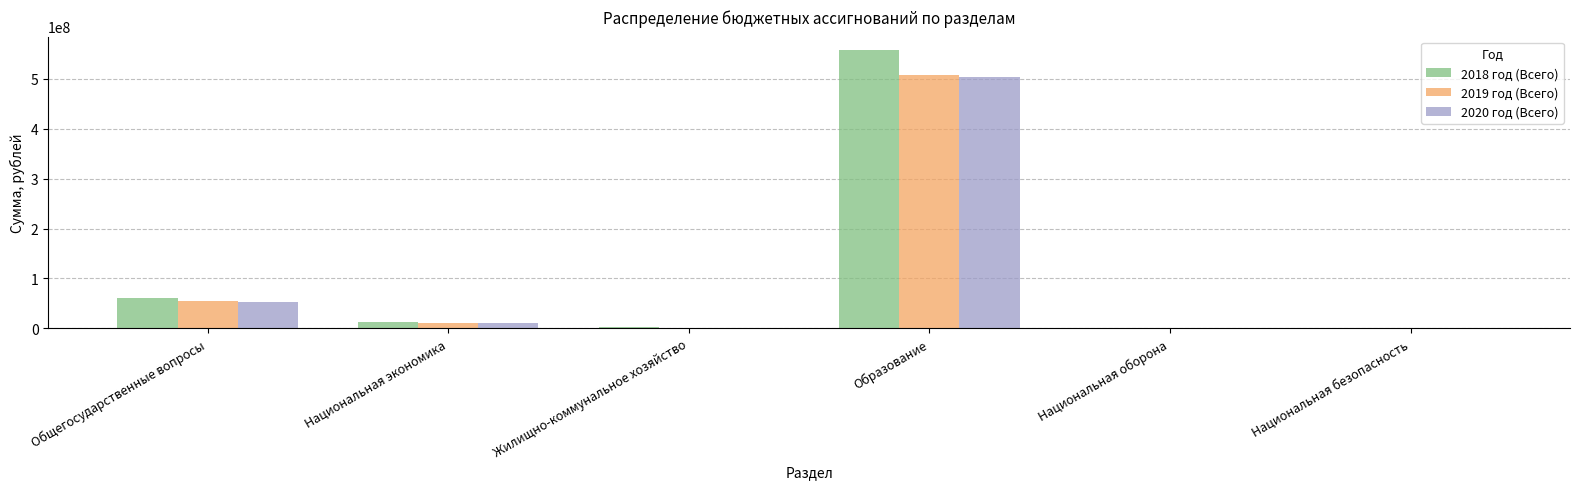

Count the number of categories in the chart.

6